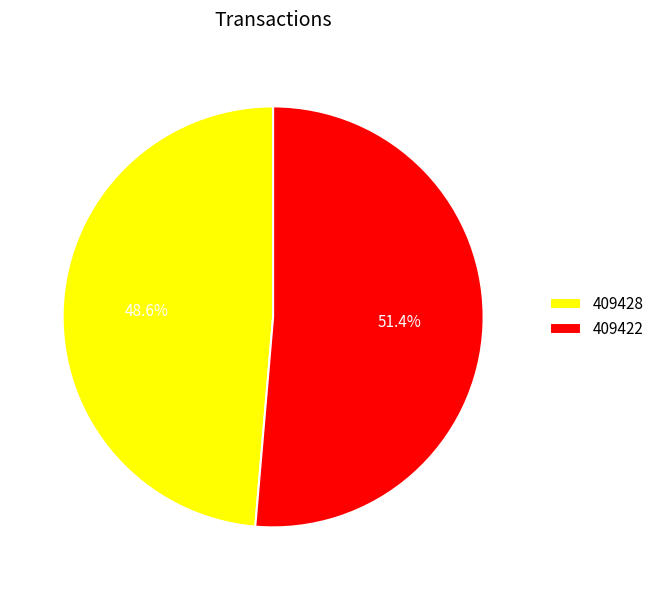

To the nearest percent, what is the average slice percentage?

50%